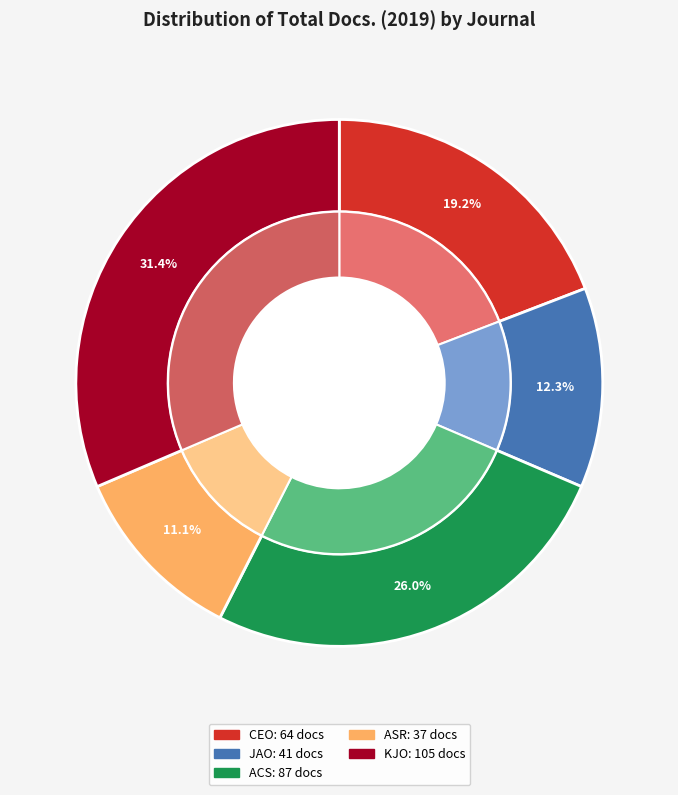

What percentage do Clinical and Experimental Otorhinolaryngology and Journal of Audiology and Otology together represent?

31.4%